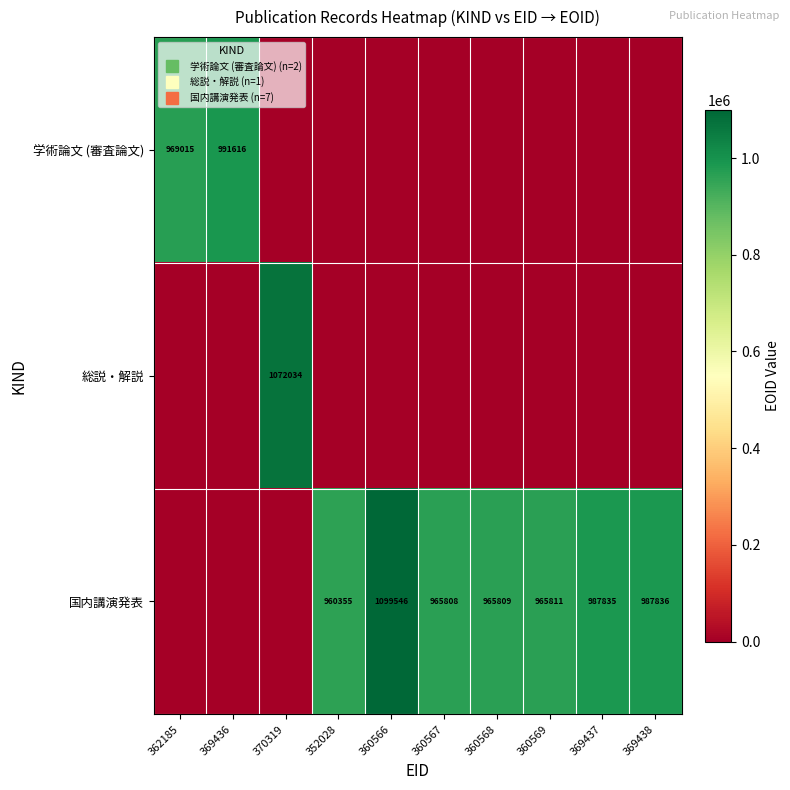

What is the difference between the highest and lowest values at 369436?

991616